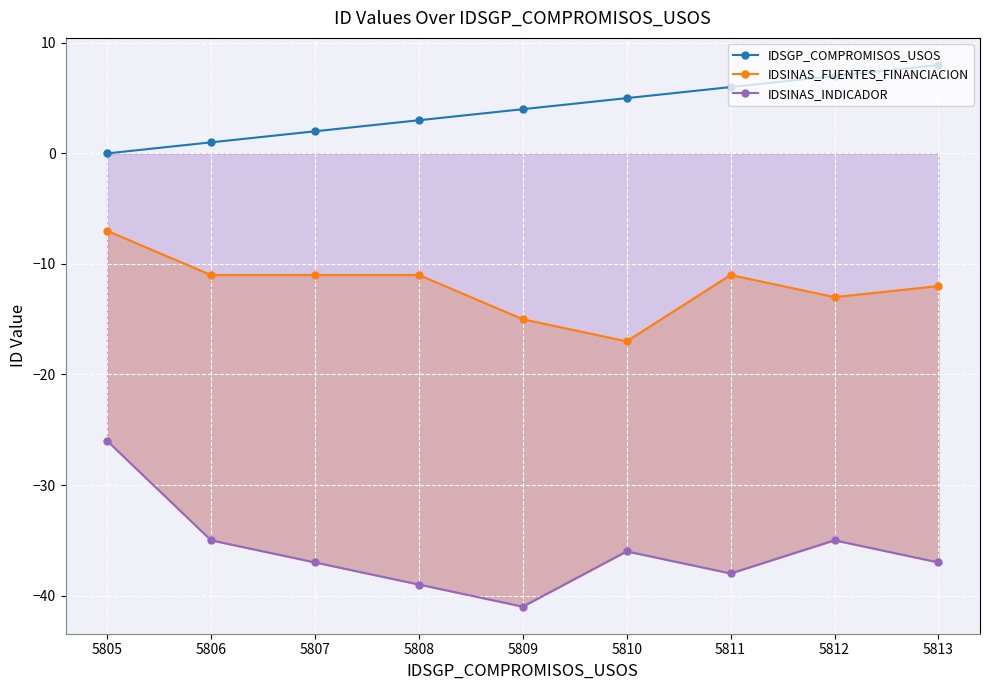

Reading left to right, extract all data points from this chart.

IDSGP_COMPROMISOS_USOS: 0	1	2	3	4	5	6	7	8
IDSINAS_FUENTES_FINANCIACION: -7	-11	-11	-11	-15	-17	-11	-13	-12
IDSINAS_INDICADOR: -26	-35	-37	-39	-41	-36	-38	-35	-37